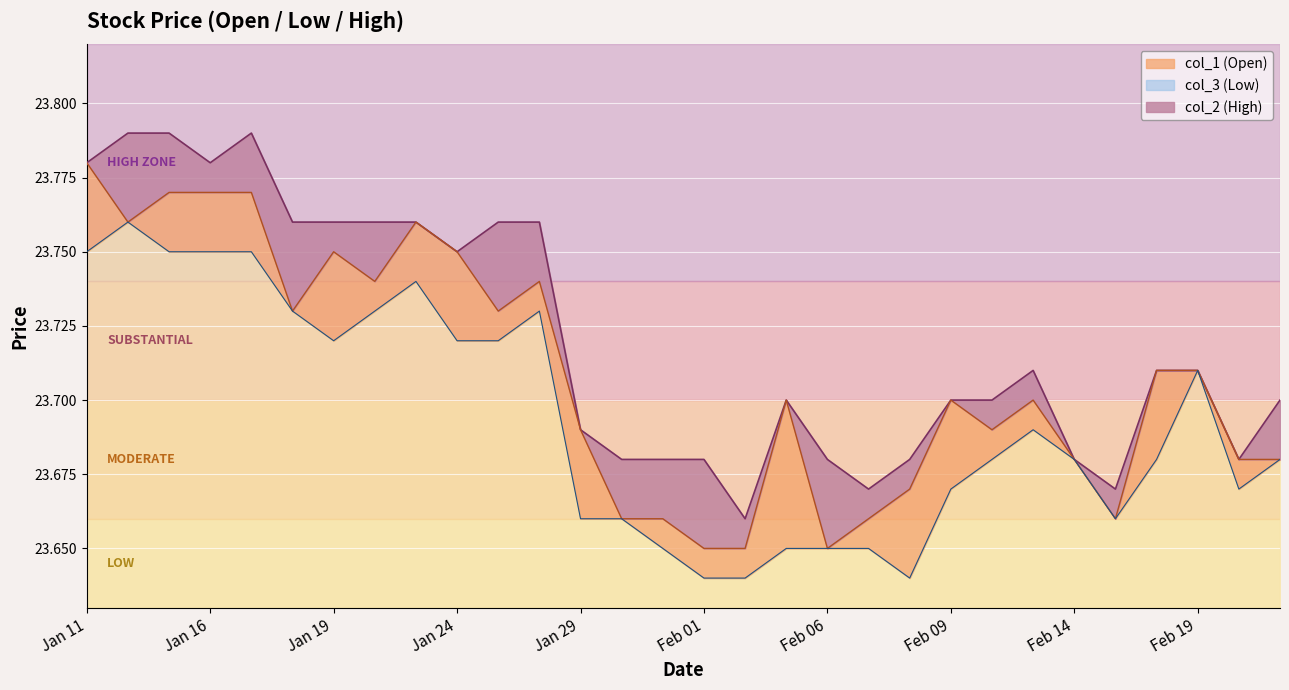

True or false: col_1 and col_3 cross at least once.

False